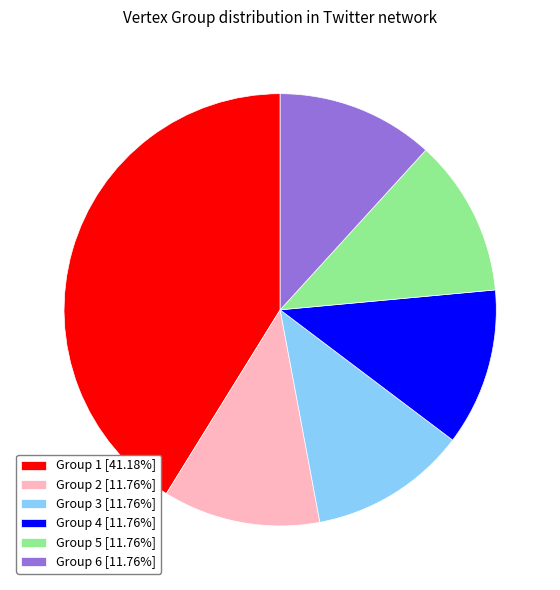

Is Group 3 [11.76%] the majority of the pie?

No